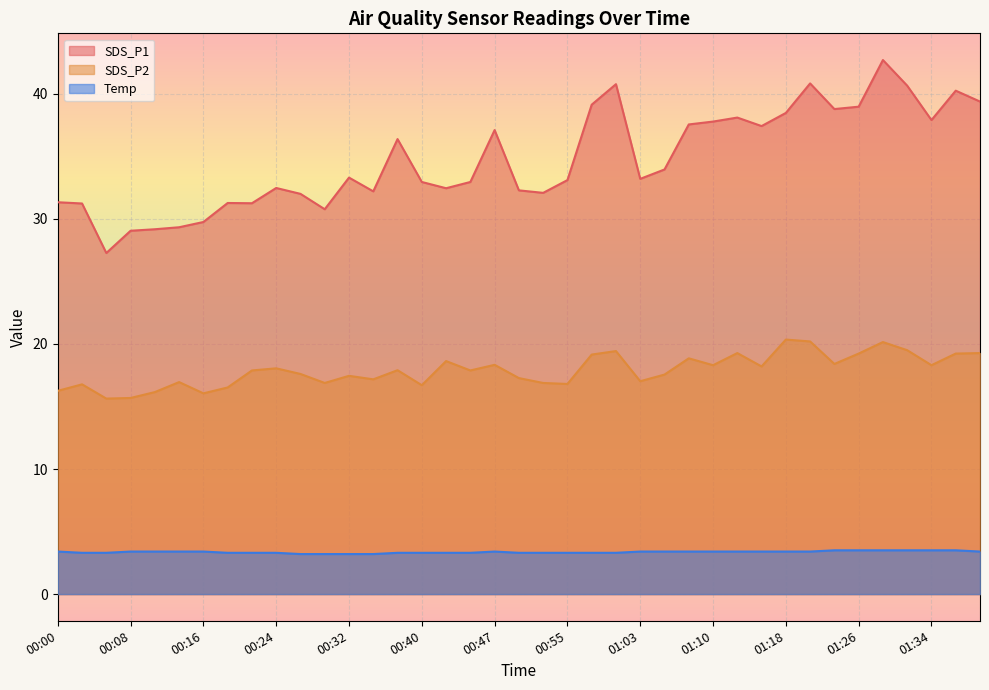

What are all the series names shown in the legend?

SDS_P1, SDS_P2, Temp